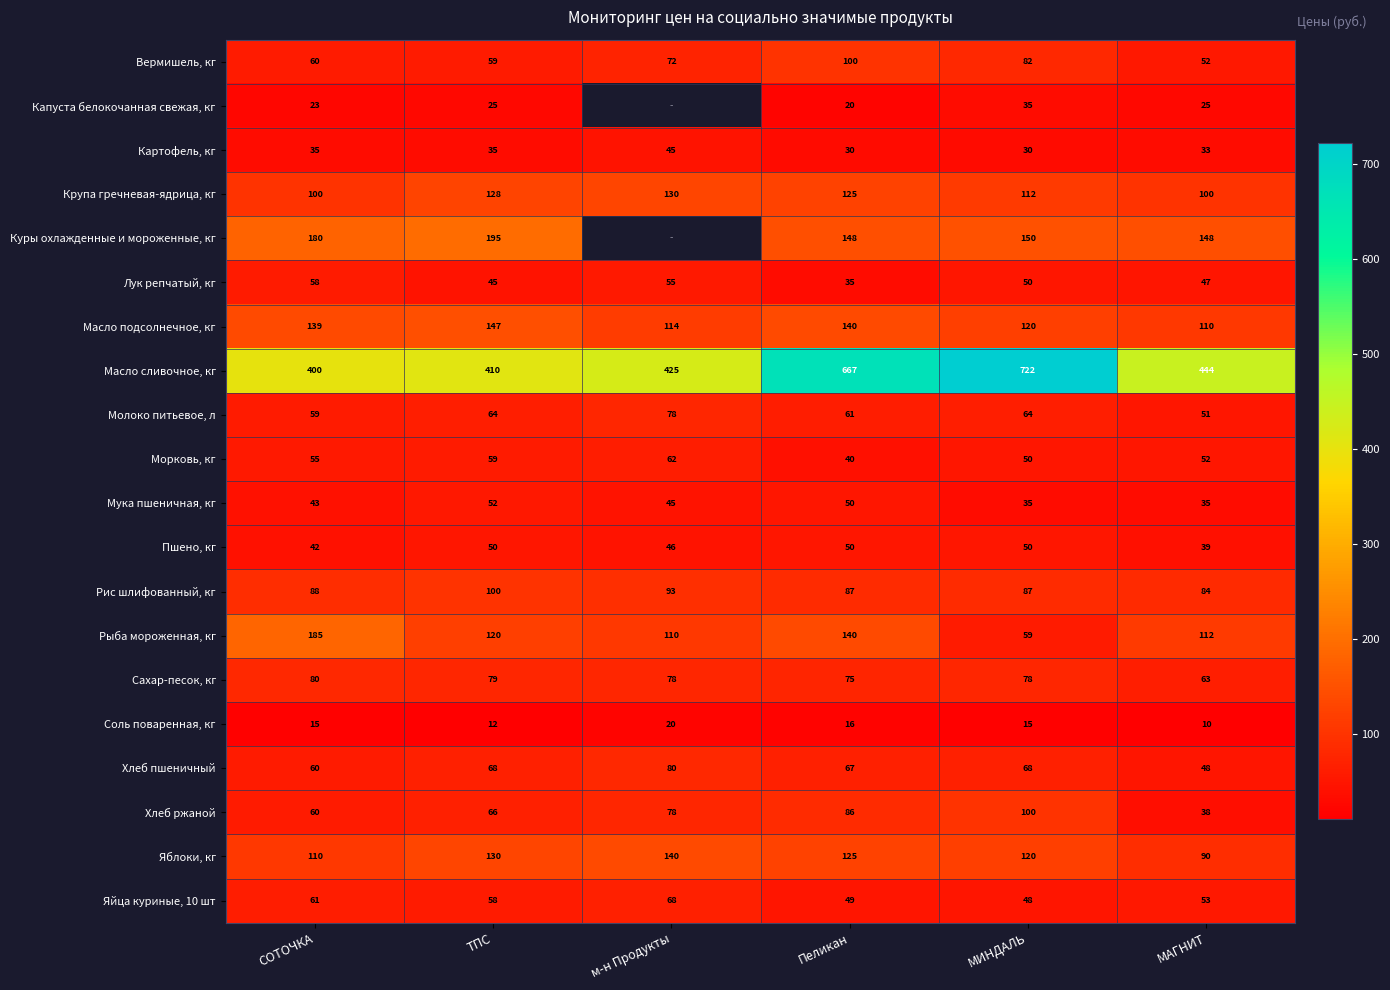

Which has a higher value, ТПС or м-н Продукты?

м-н Продукты